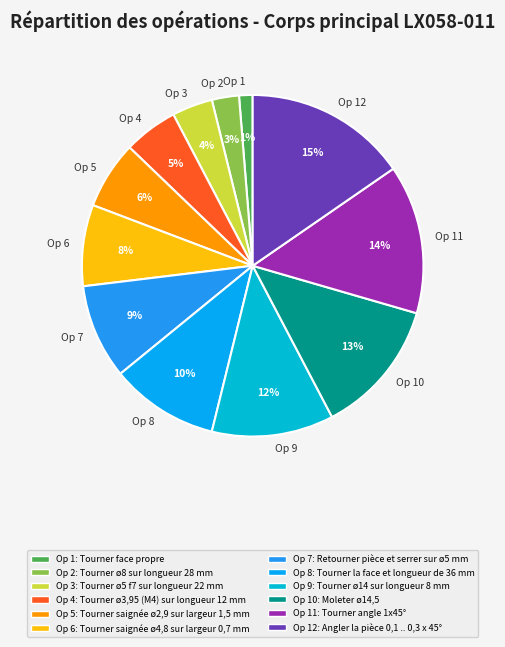

To the nearest percent, what is the difference between the Op 3 and Op 8 slice percentages?

6%